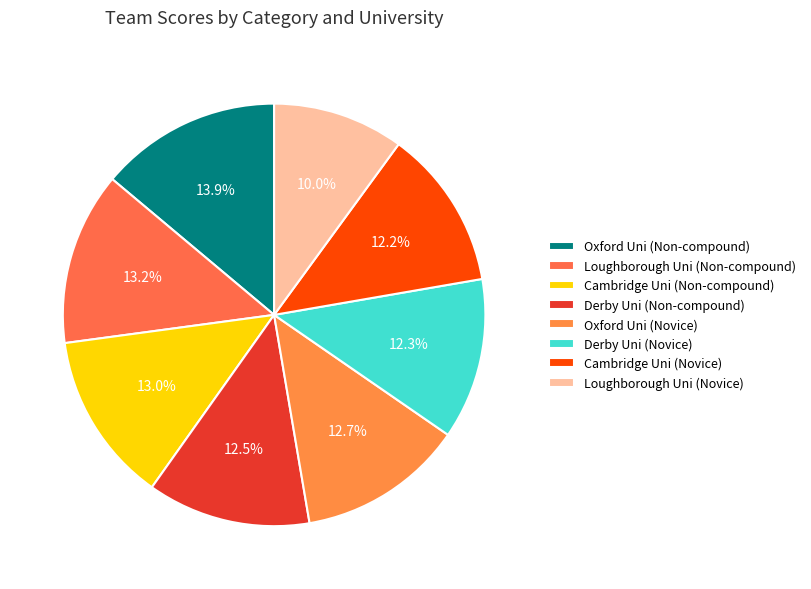

What is the change in value from Loughborough Uni (Non-compound) to Oxford Uni (Novice)?

-84